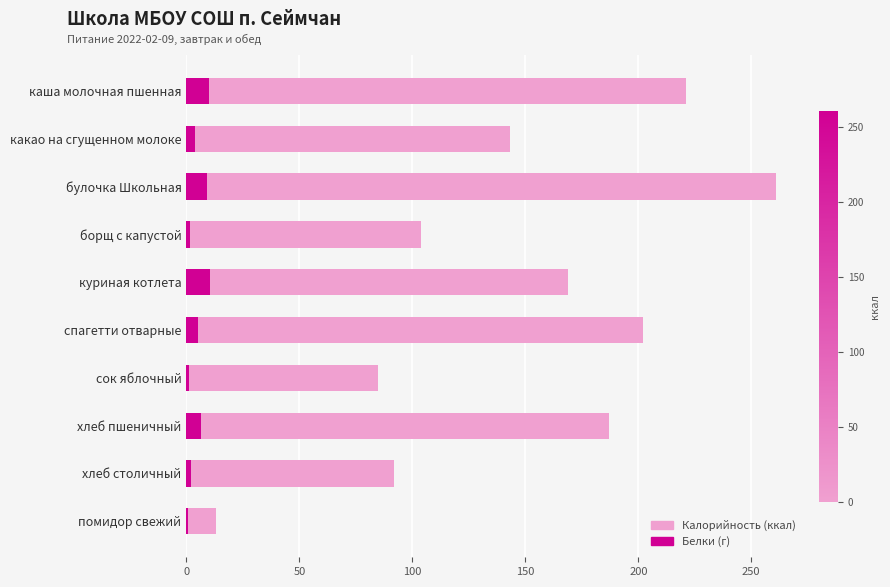

Is the value of Калорийность (ккал) at помидор свежий greater than the value of Белки (г) at куриная котлета?

Yes